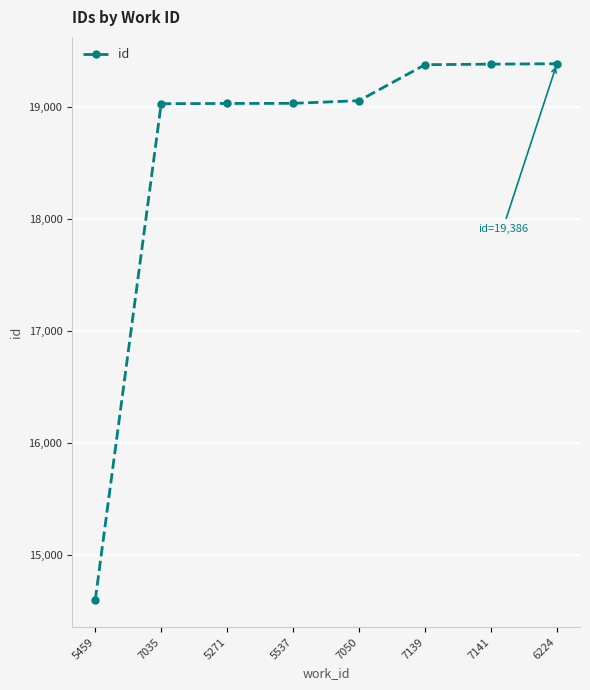

How many lines are shown in the chart?

1